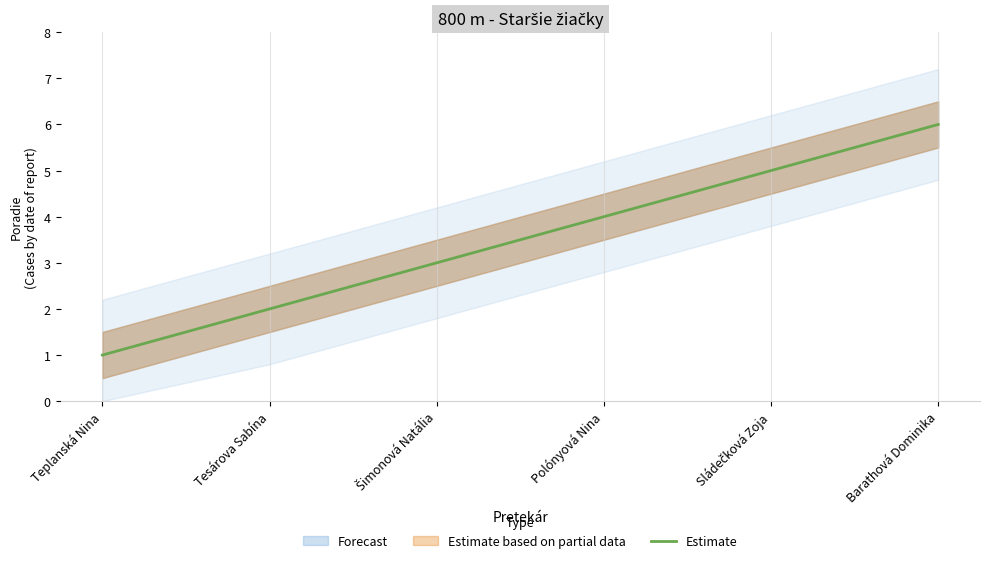

Does the chart display data point markers on the line(s)?

No